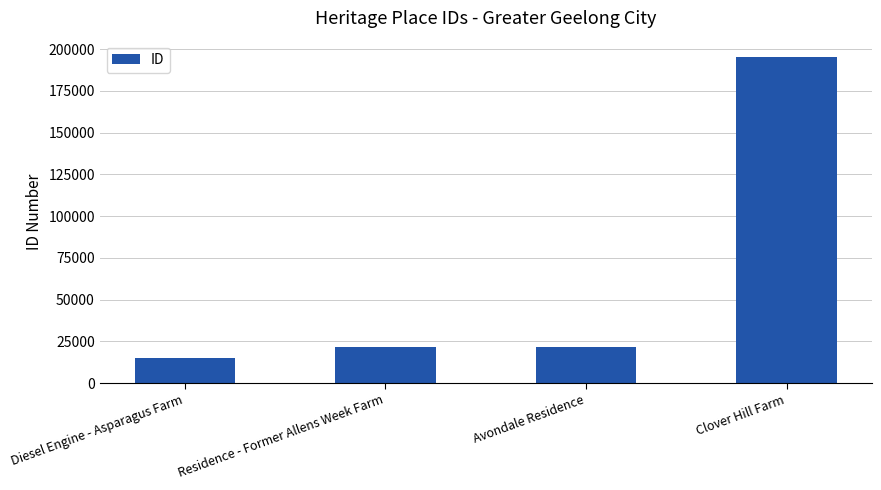

True or false: the data shows 15231 at Diesel Engine - Asparagus Farm.

True